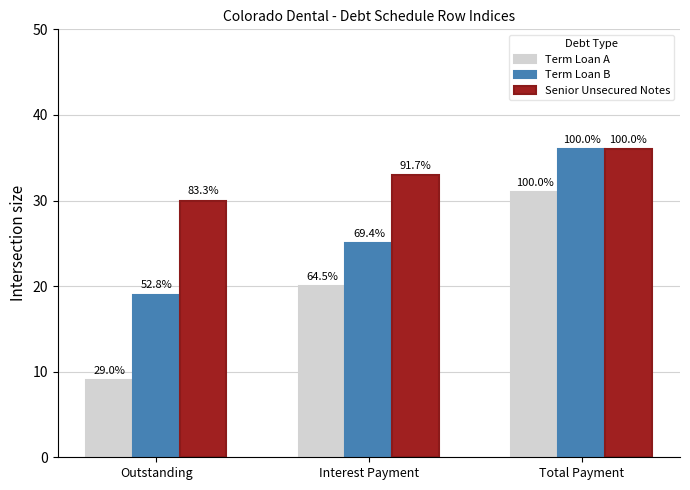

What is the label of the 2nd bar from the left?

Interest Payment